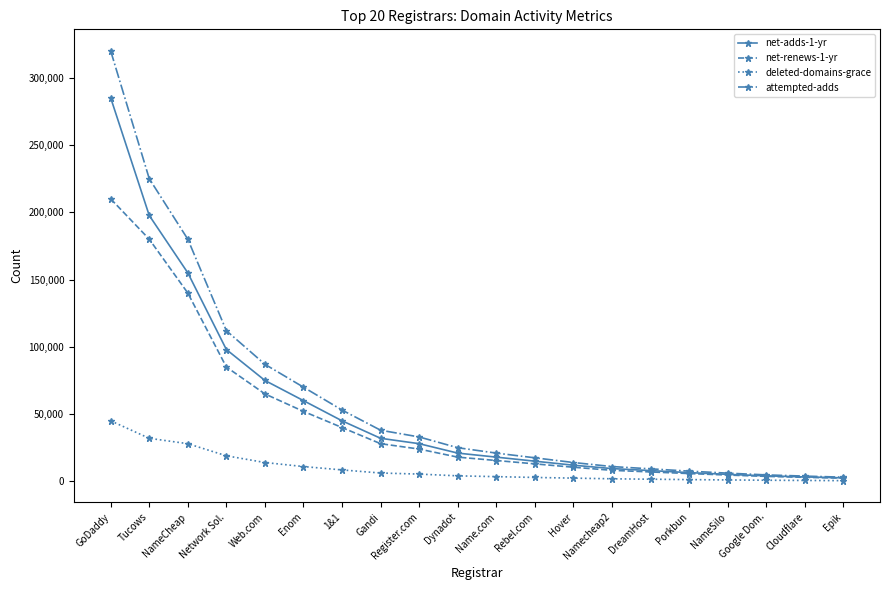

What are all the series names shown in the legend?

net-adds-1-yr, net-renews-1-yr, deleted-domains-grace, attempted-adds